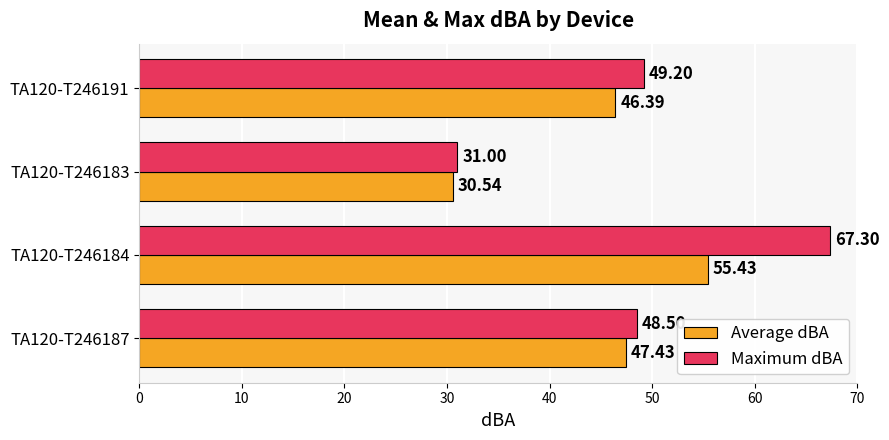

Rank the categories by Average dBA value from lowest to highest.

TA120-T246183, TA120-T246191, TA120-T246187, TA120-T246184